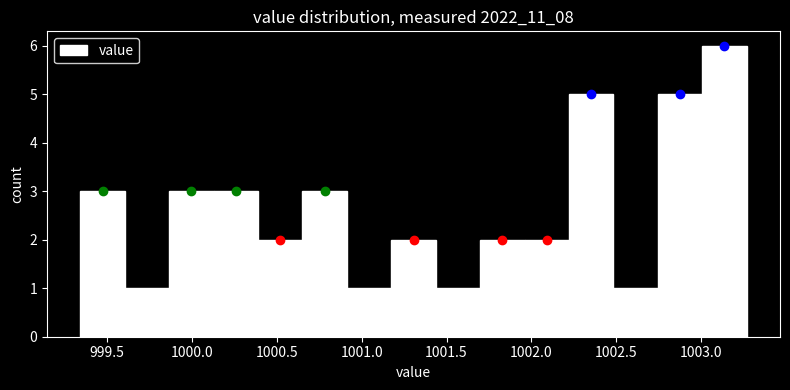

Over which range of the x-axis is the bar tallest?

1003.00 to 1003.25